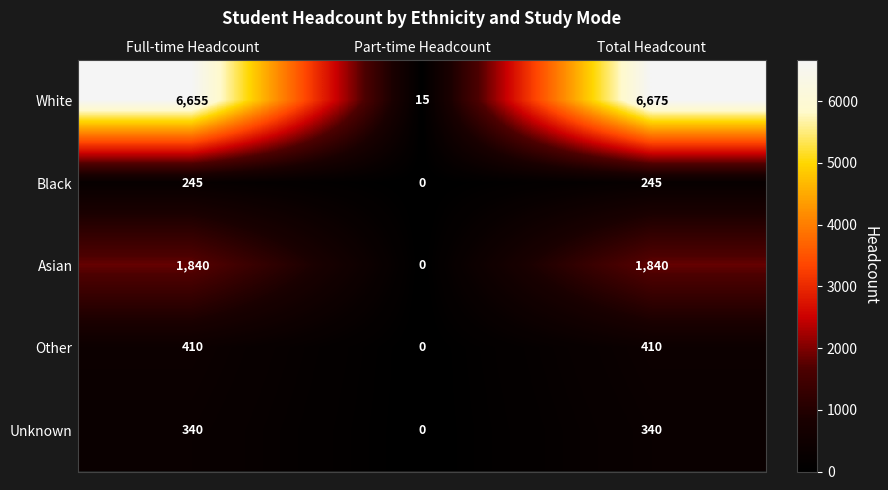

Which series has the widest spread of values?

White